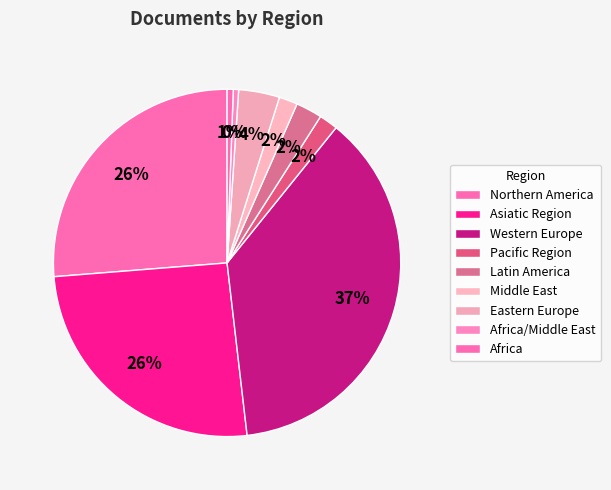

How many segments does this pie chart have?

9